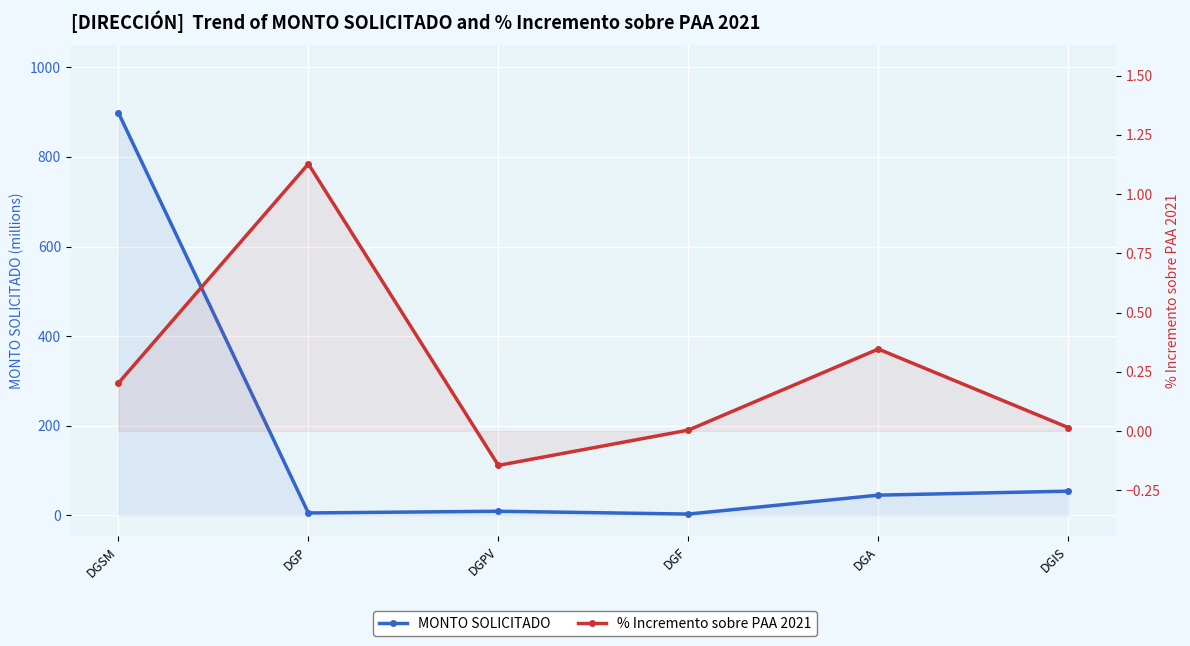

Reading left to right, extract all data points from this chart.

MONTO SOLICITADO: DGSM=898.9	DGP=5.2	DGPV=9.0	DGF=2.7	DGA=45.0	DGIS=53.8
% Incremento sobre PAA 2021: DGSM=0.2	DGP=1.1	DGPV=-0.1	DGF=0.0	DGA=0.3	DGIS=0.0